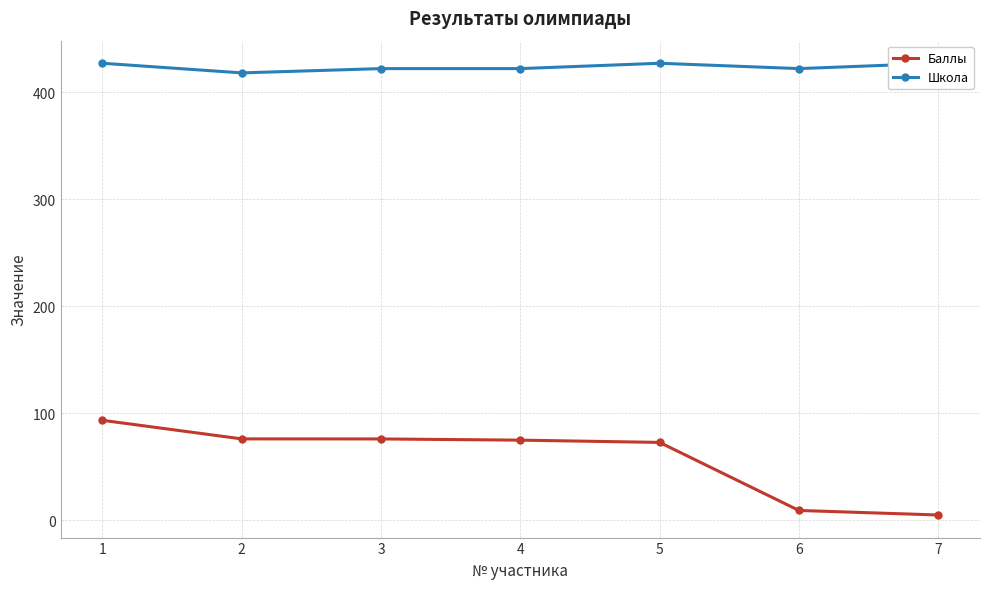

The Школа series shows 422.0 at 3. True or false?

True